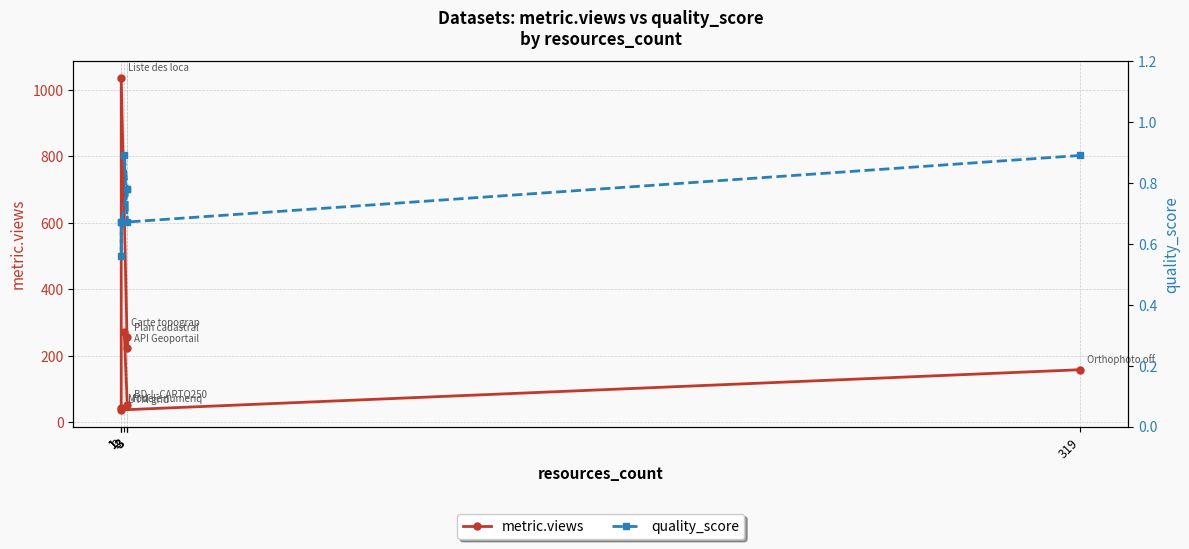

Reading right to left, list all the values displayed in this chart.

metric.views: 53.0	271.0	256.0	222.0	1037.0	42.0	37.0	158.0
quality_score: 0.8	0.9	0.7	0.8	0.7	0.6	0.7	0.9